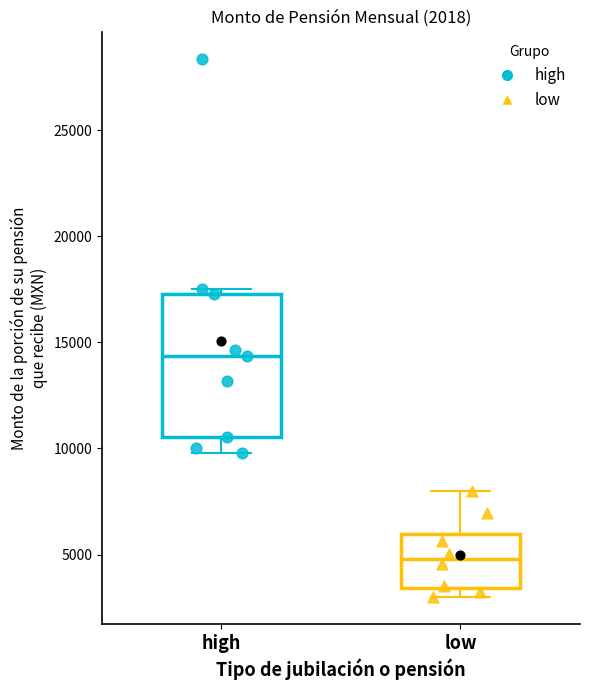

Which box has the lowest median line?

low